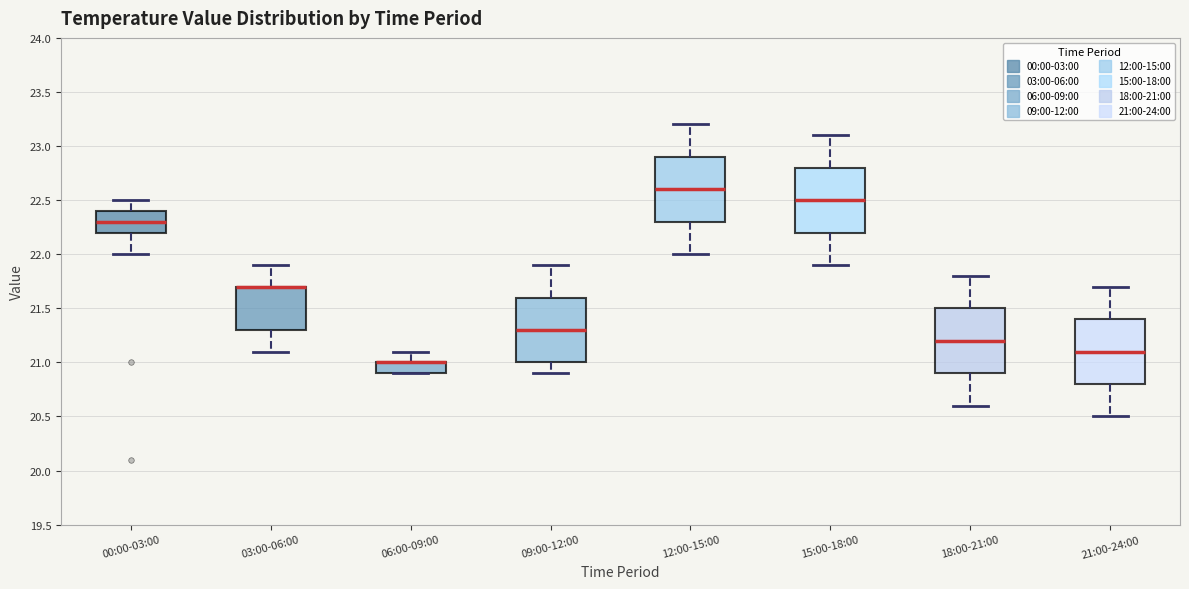

Where is the upper edge of the box for 06:00-09:00 on the y-axis? The values are not printed on the chart, so give them approximately, as read against the axis.

21.0